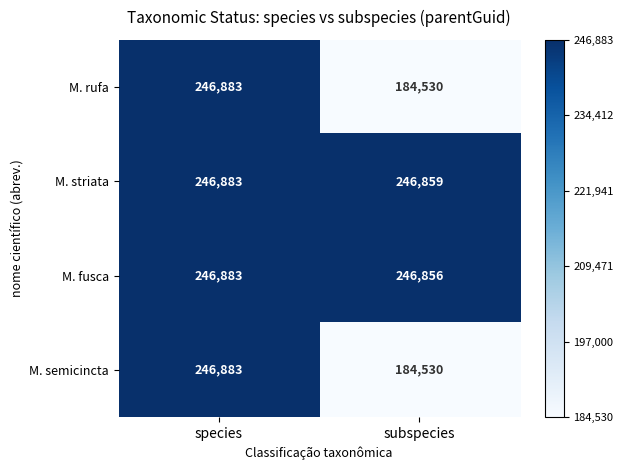

At which label is M. semicincta closest to 215706?

subspecies